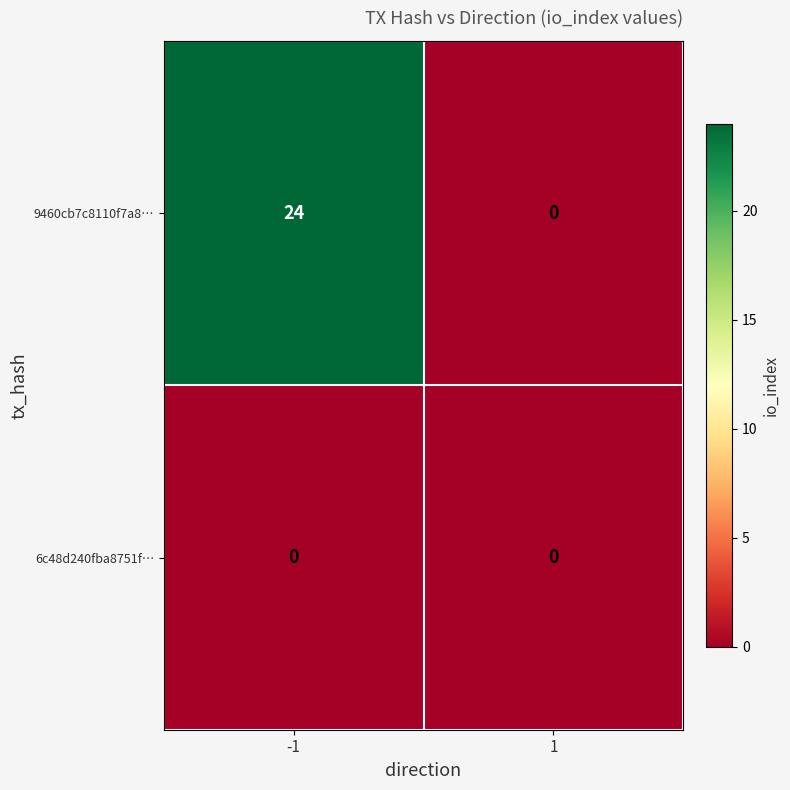

What is the maximum value shown in the chart?

24